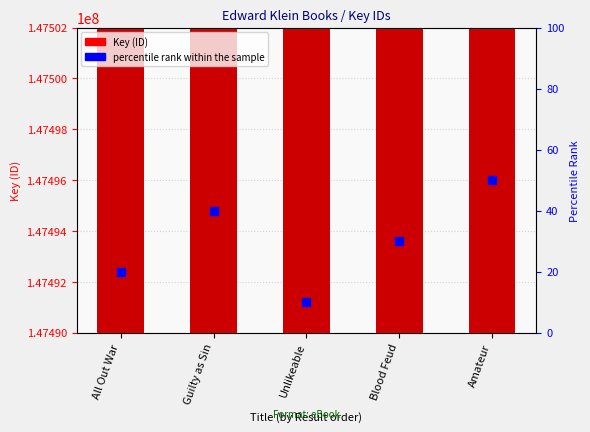

At how many categories does at least one series exceed 54964886?

5